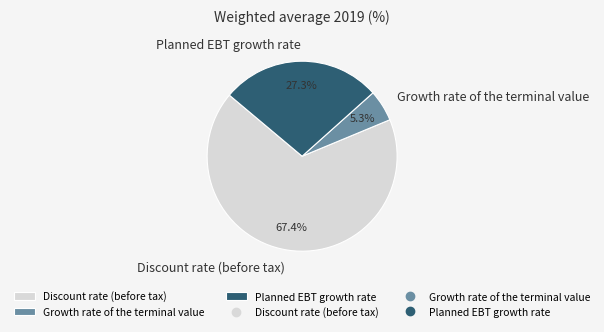

To the nearest percent, what portion does Planned EBT growth rate represent?

27%